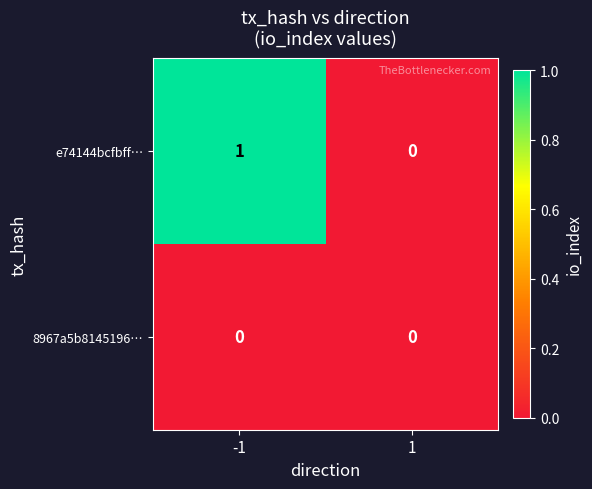

List the series in order of their overall mean, lowest first.

8967a5b8145196…, e74144bcfbff…